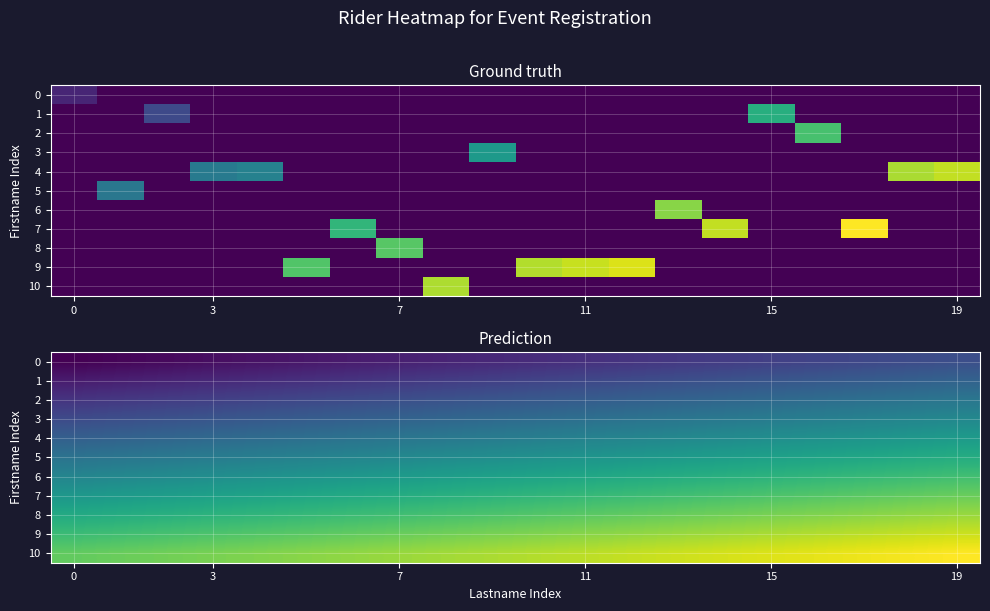

What is the total value across all series at 15?

37.4